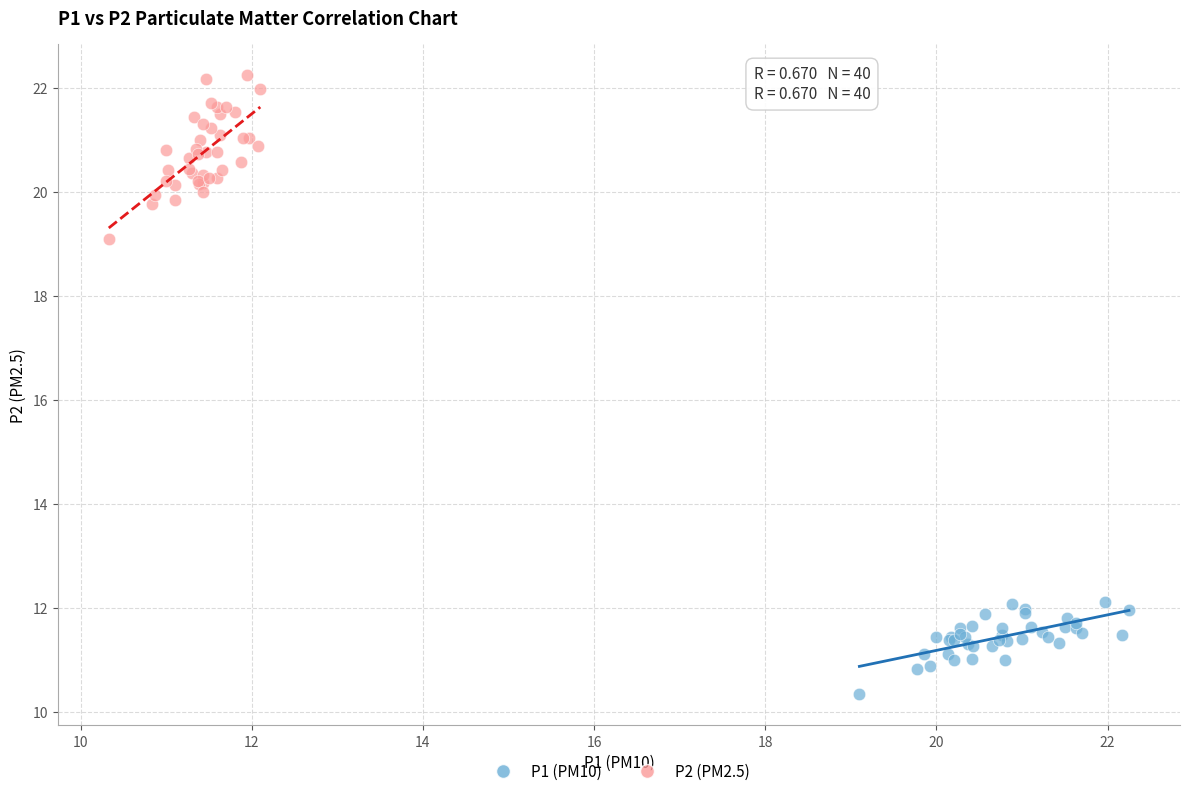

Which series contains the lowest Y value?

P1 (PM10)